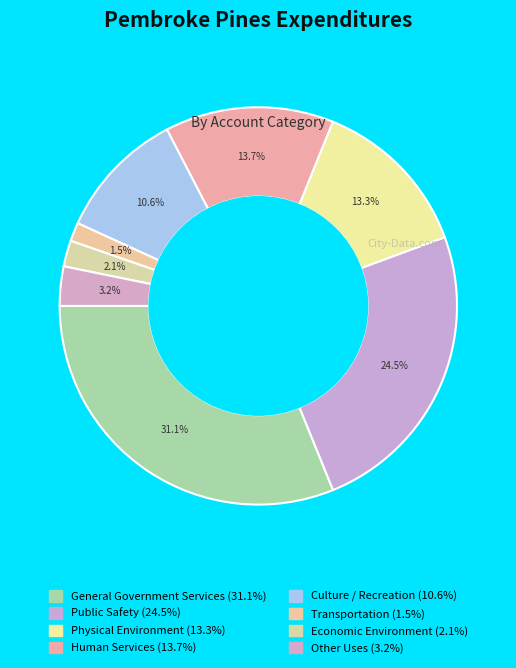

Does any single category account for the majority?

No